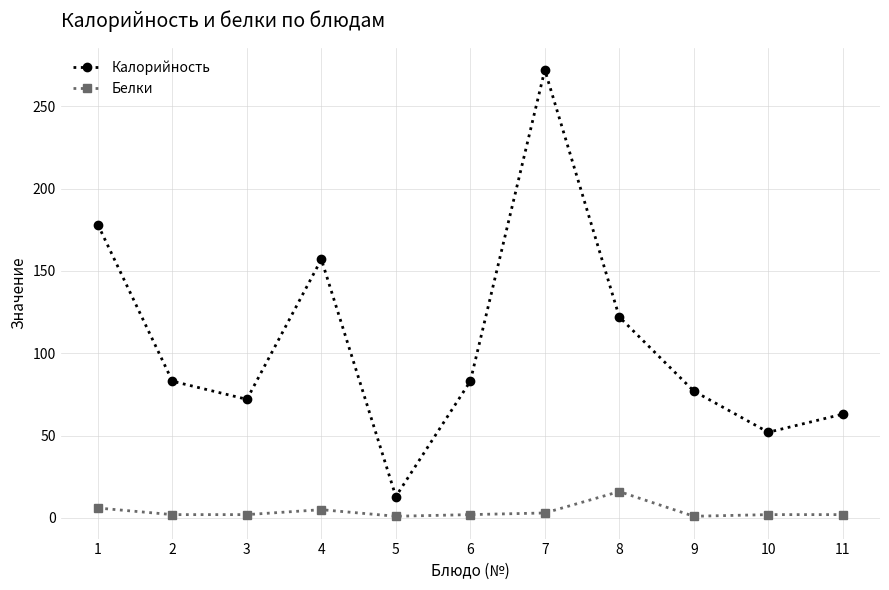

Rank the series by their average value, from highest to lowest.

Калорийность, Белки